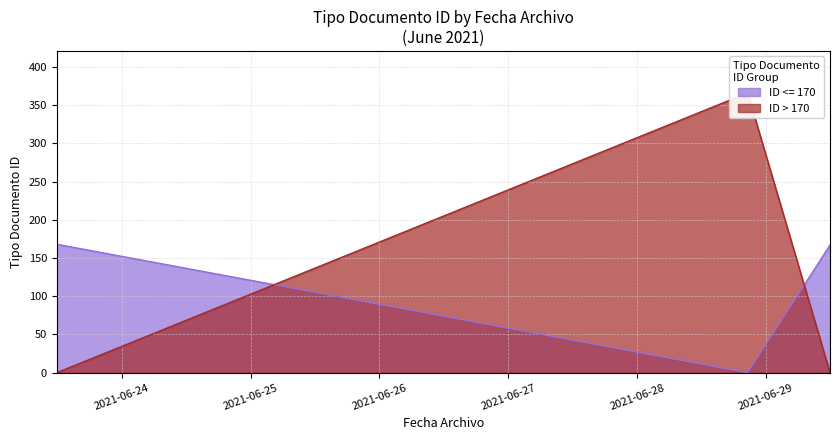

At which category does the chart reach its peak across all series?

2021-06-28 20:36:18